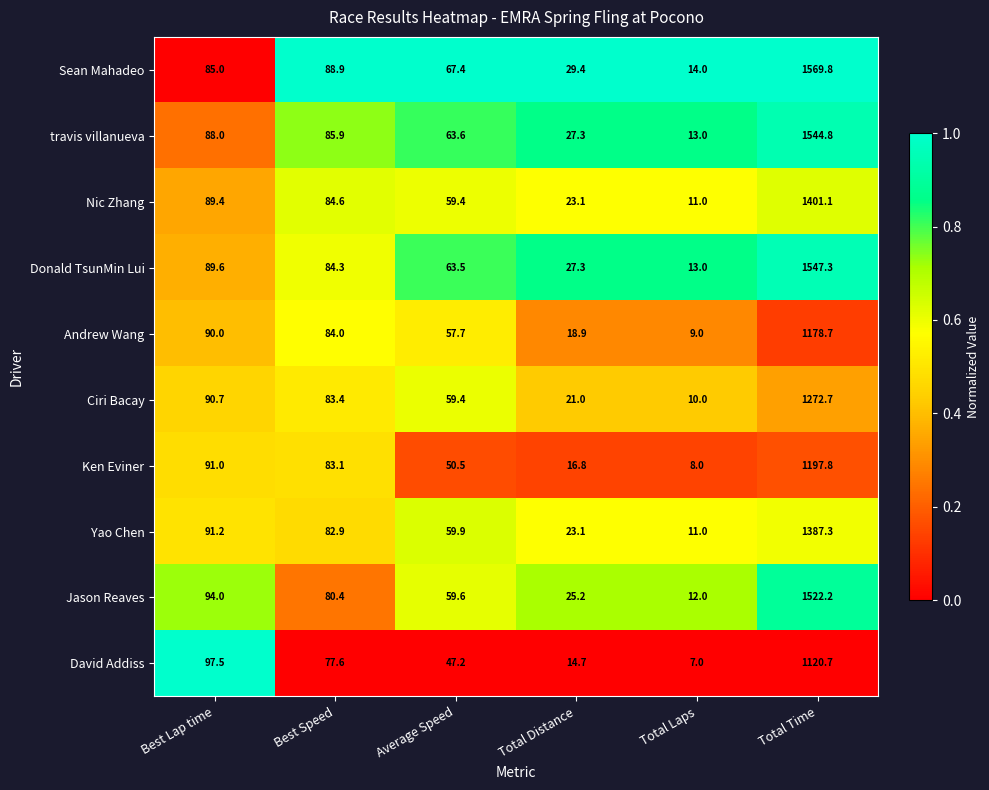

What is the smallest value displayed?

7.0